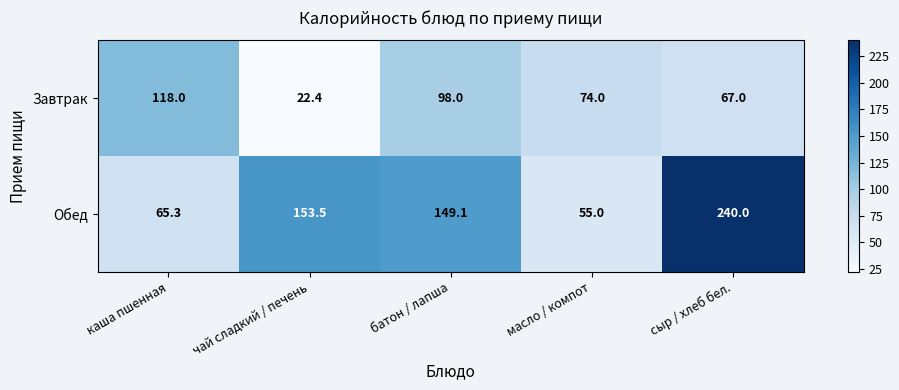

Count the number of data series in this chart.

2